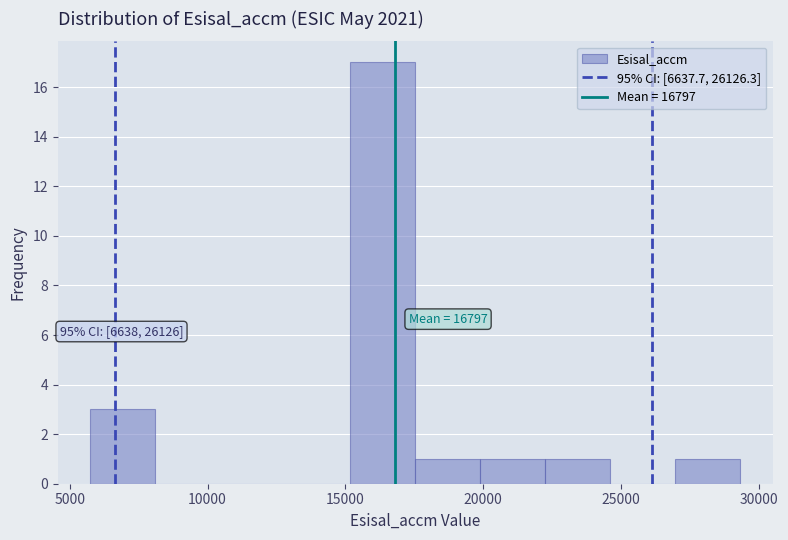

Which range on the x-axis has the tallest bar?

15000 to 17500